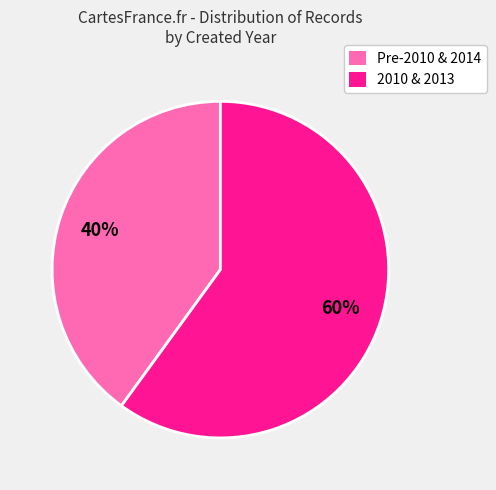

To the nearest percent, what is the difference between the largest and smallest slice percentages?

20%